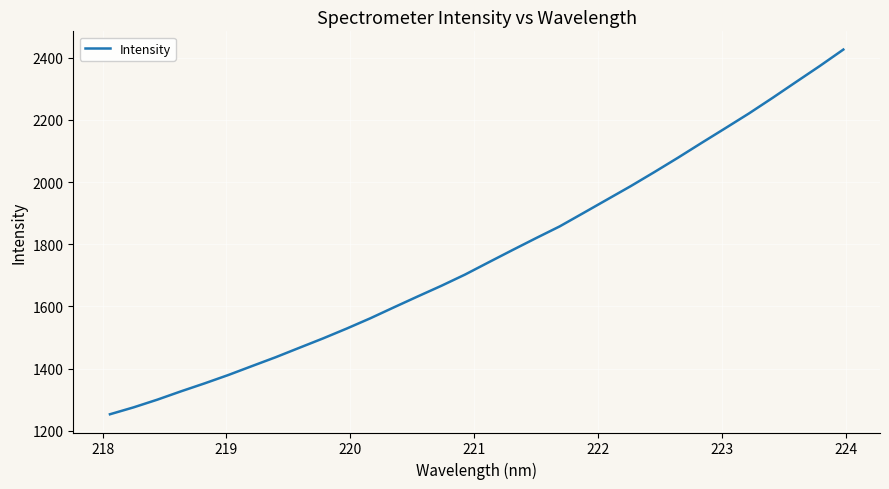

True or false: there are more than 1 points higher than both neighbors.

False